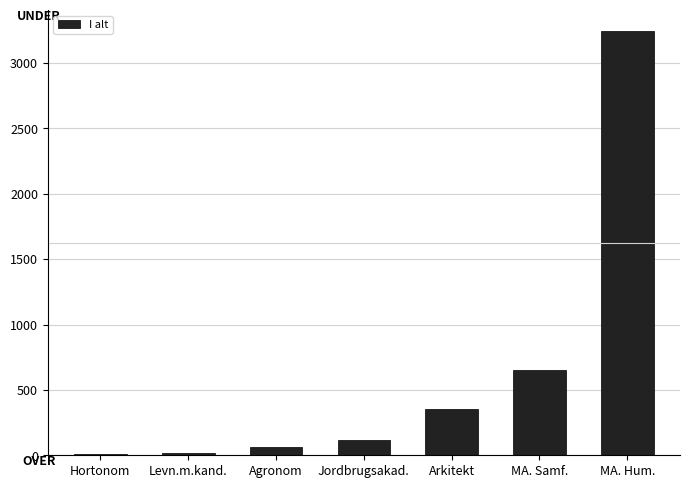

What is the sum of all values?

4453